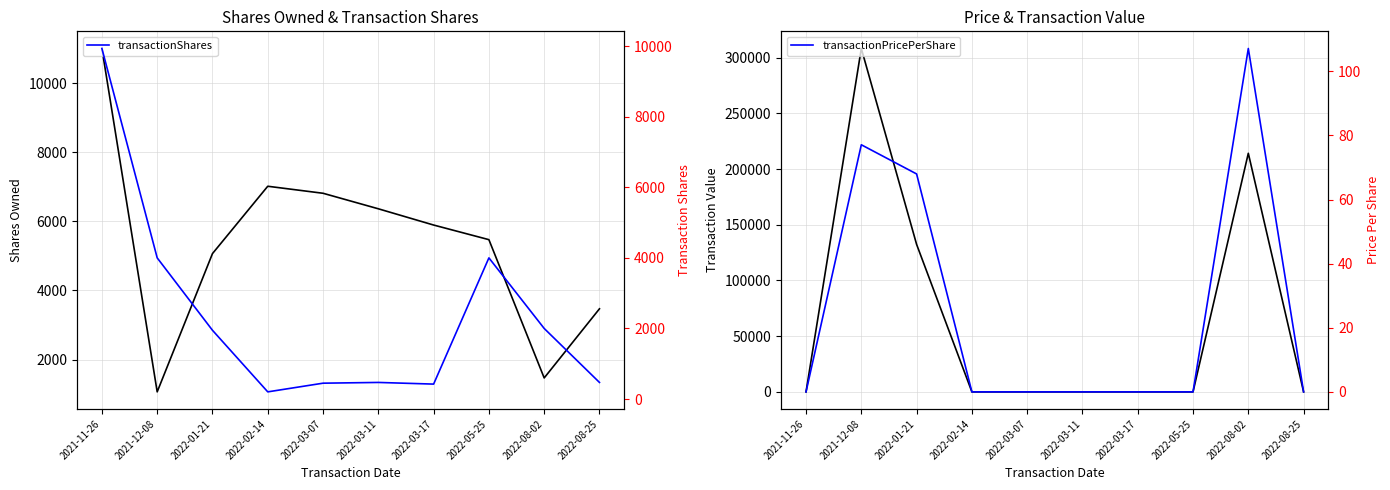

Reading right to left, list all the values displayed in this chart.

sharesOwnedFollowingTransaction: 3470.0	1470.0	5470.0	5893.0	6363.0	6812.0	7015.0	5067.0	1067.0	11000.0
transactionValue: 0.0	214200.0	0.0	0.0	0.0	0.0	0.0	132406.0	308284.0	0.0
transactionShares: 470.0	2000.0	4000.0	423.0	470.0	449.0	203.0	1948.0	4000.0	9933.0
transactionPricePerShare: 0.0	107.1	0.0	0.0	0.0	0.0	0.0	68.0	77.1	0.0